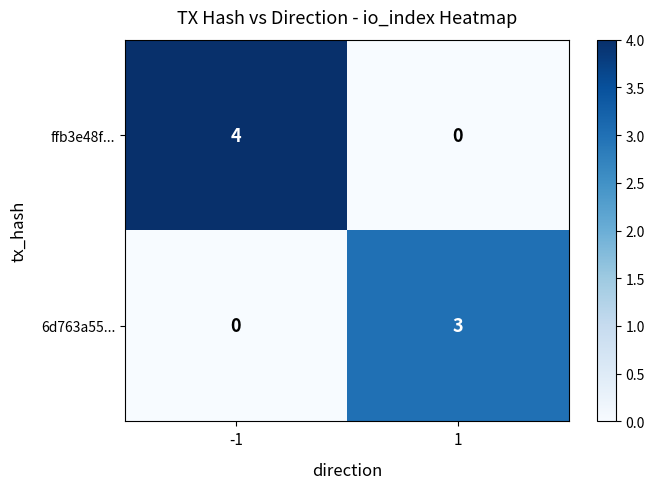

The value of 6d763a55... at -1 is 0. True or false?

True